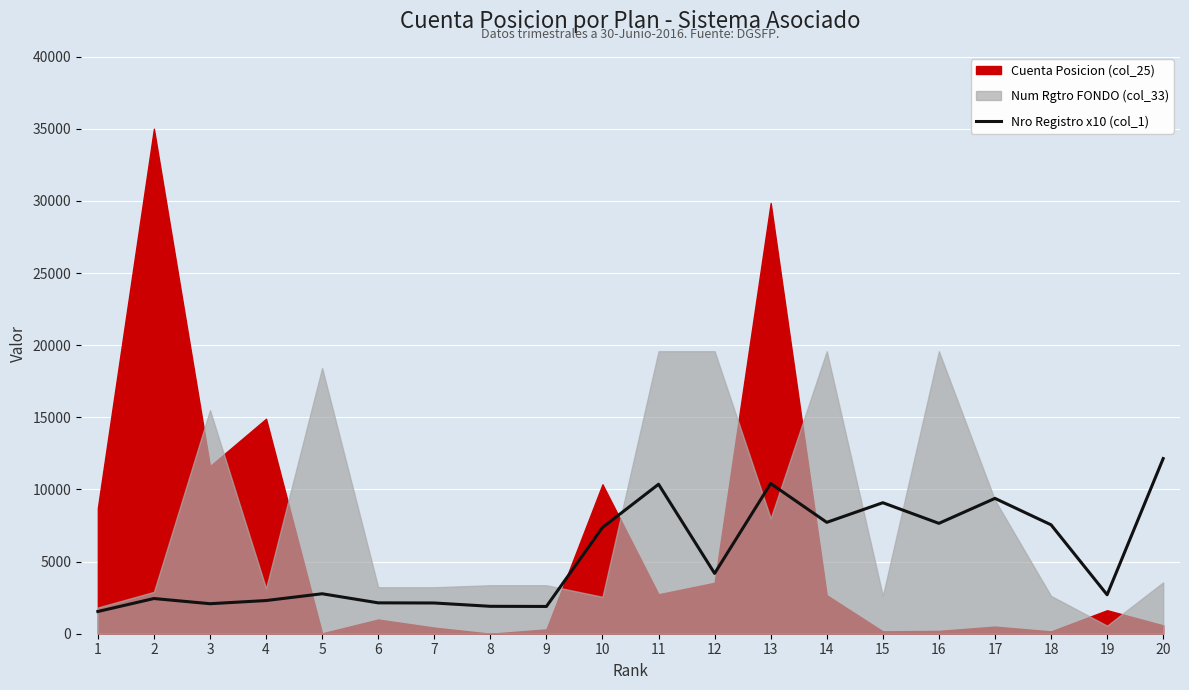

The value at 10 is 4499. True or false?

False